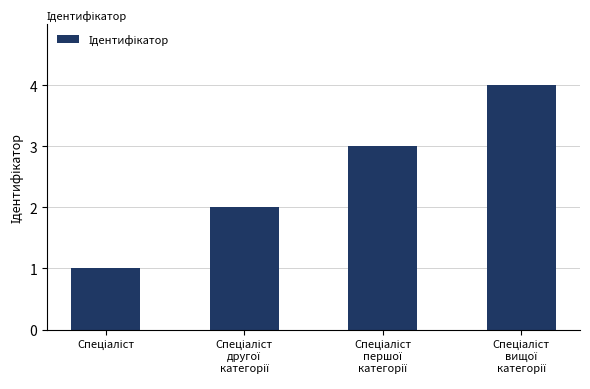

Reading left to right, transcribe all the data shown in this chart.

1	2	3	4